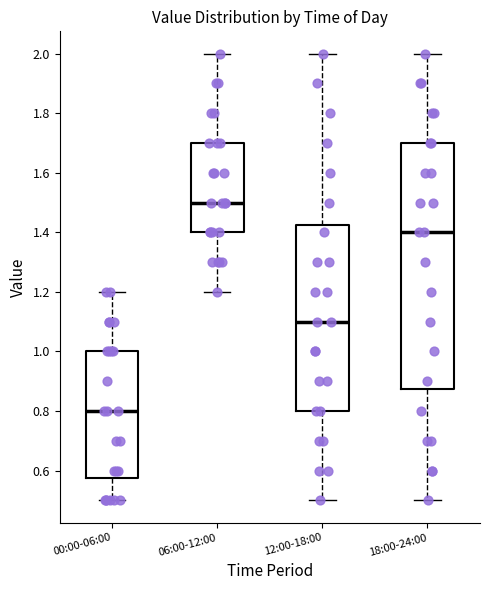

Where does the upper whisker of the box for 00:00-06:00 end on the y-axis? The values are not printed on the chart, so give them approximately, as read against the axis.

1.20